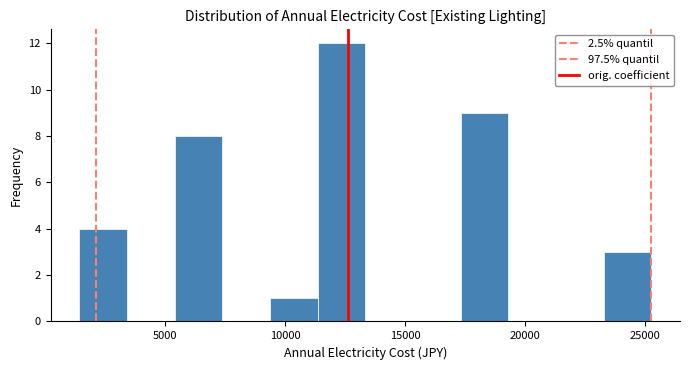

Around what value on the x-axis is the tallest bar? Give the approximate position of its centre, as read against the axis.

12500